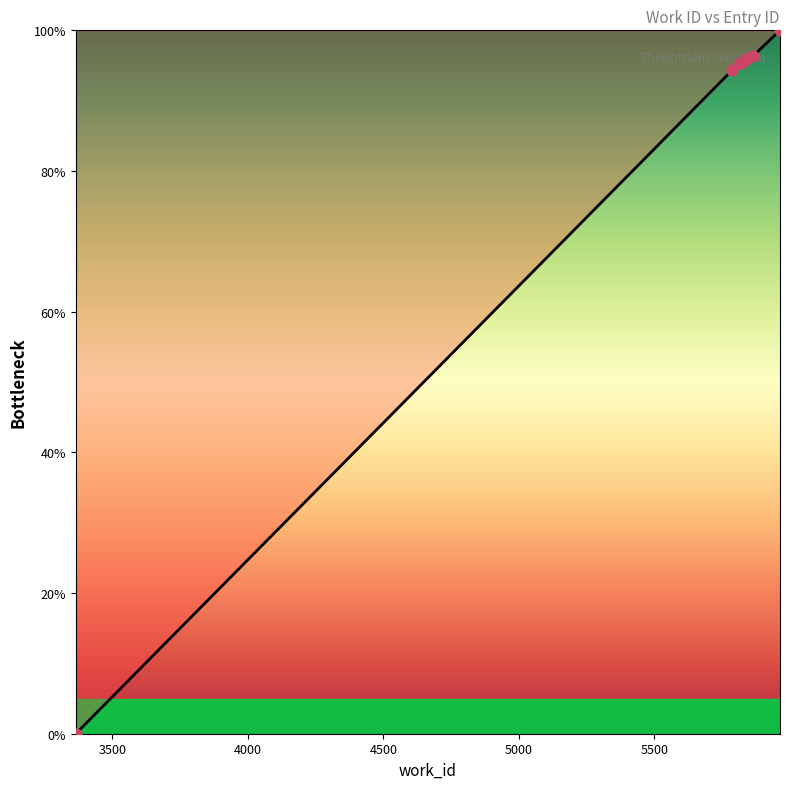

What is the greatest value displayed?

100.0